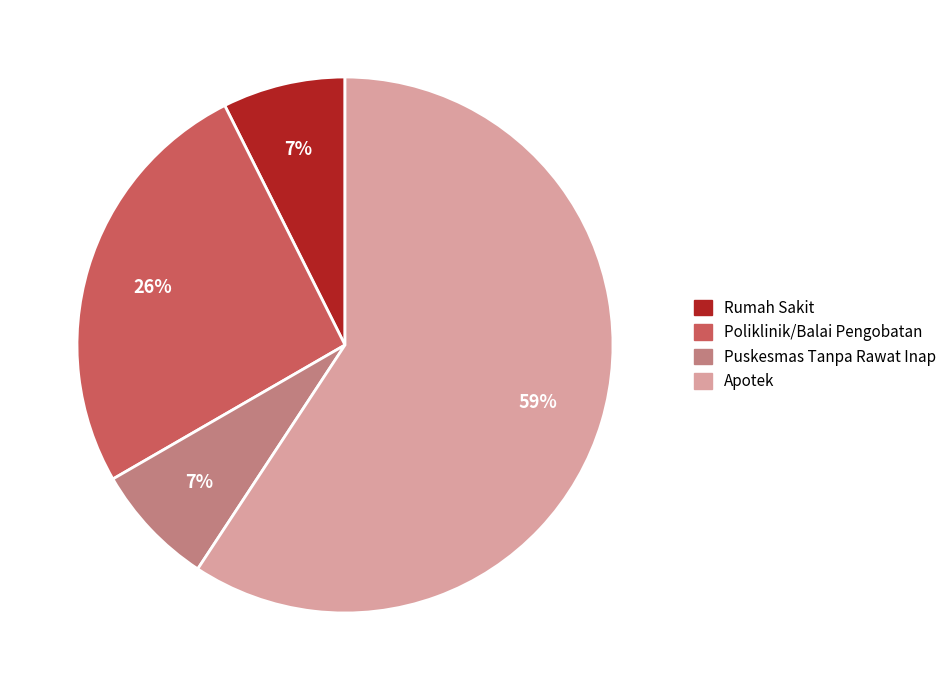

Is it true that Apotek is 50% of the pie?

False